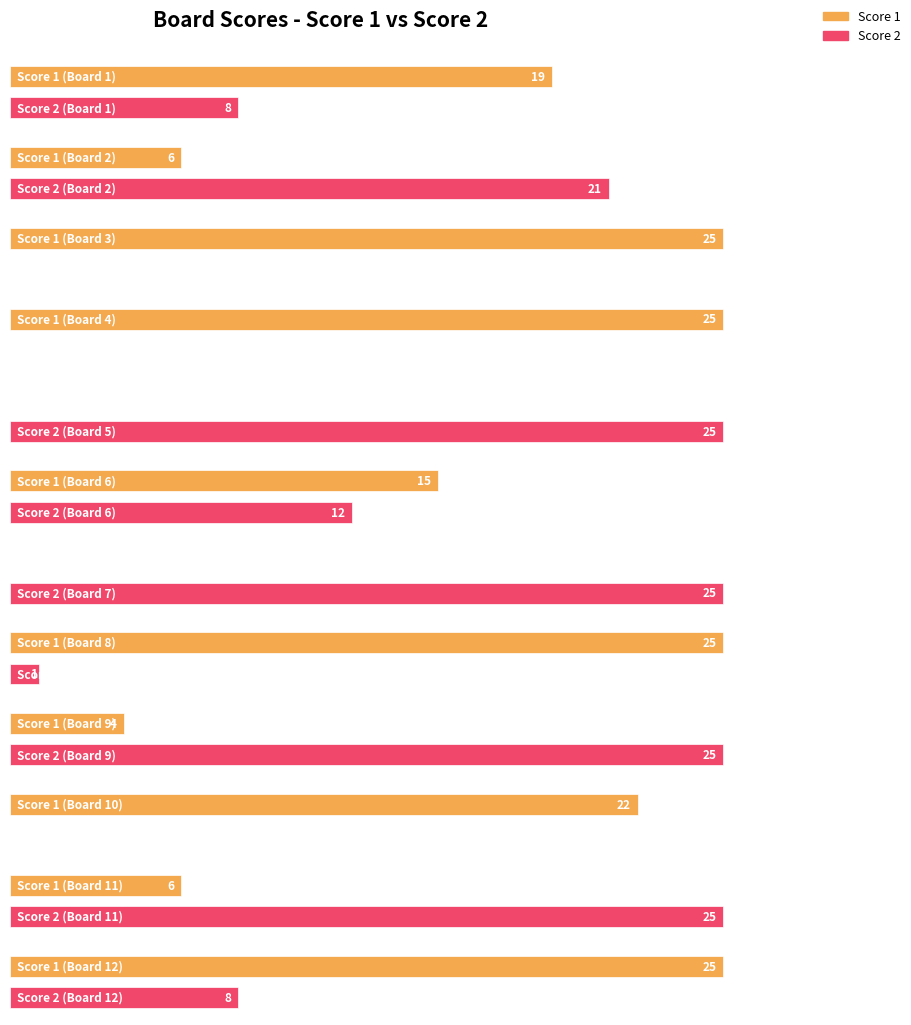

How many groups of bars are there?

12